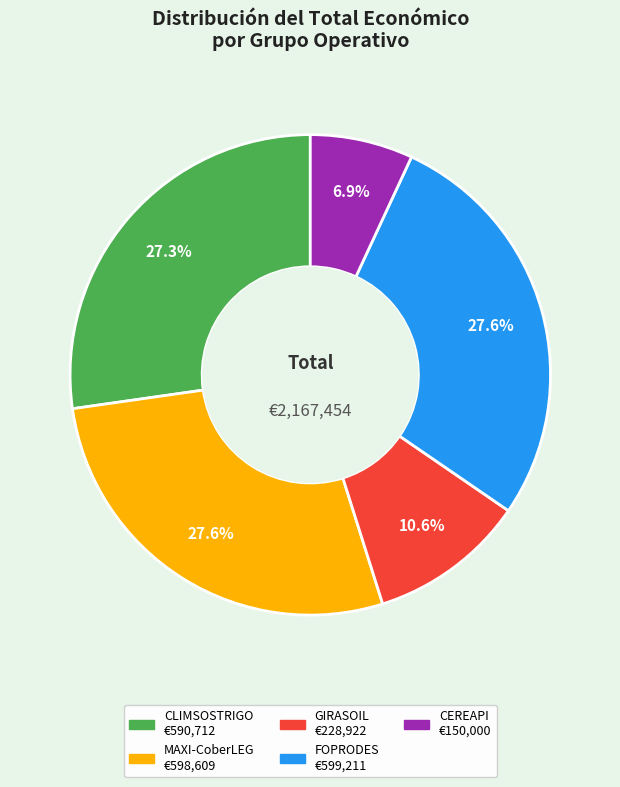

To the nearest percent, what is the difference between the CEREAPI and FOPRODES slice percentages?

21%